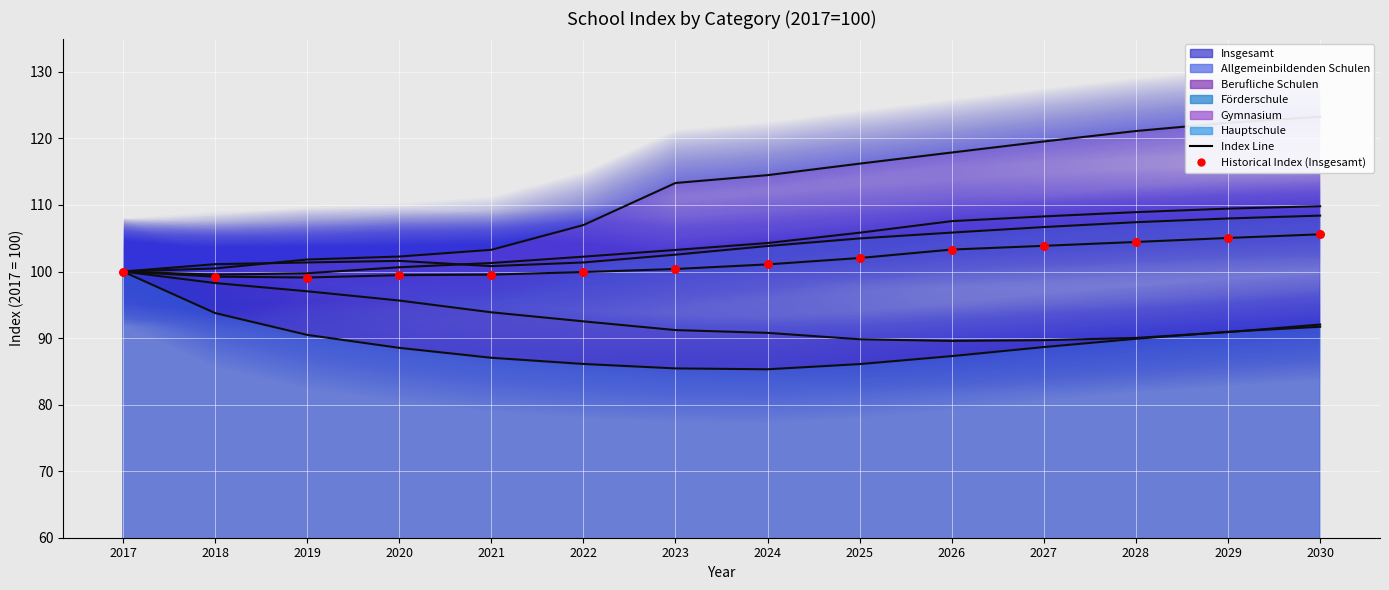

What is the change in value from 2027 to 2028?

+0.6